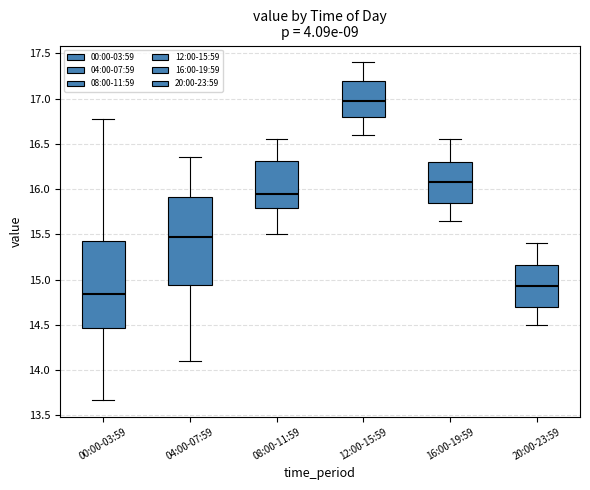

Where is the upper edge of the box for 04:00-07:59 on the y-axis? The values are not printed on the chart, so give them approximately, as read against the axis.

15.90